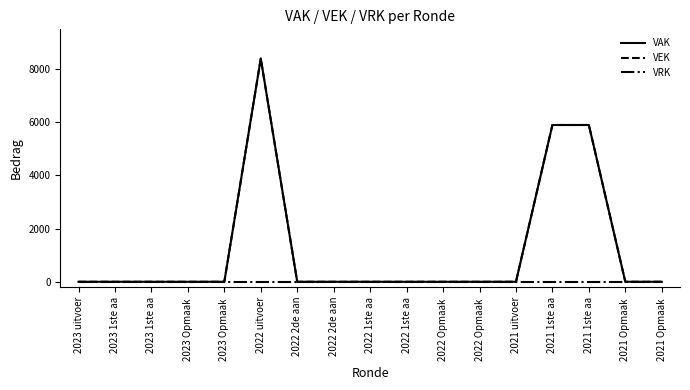

True or false: VEK has more than 1 interior local peaks.

False